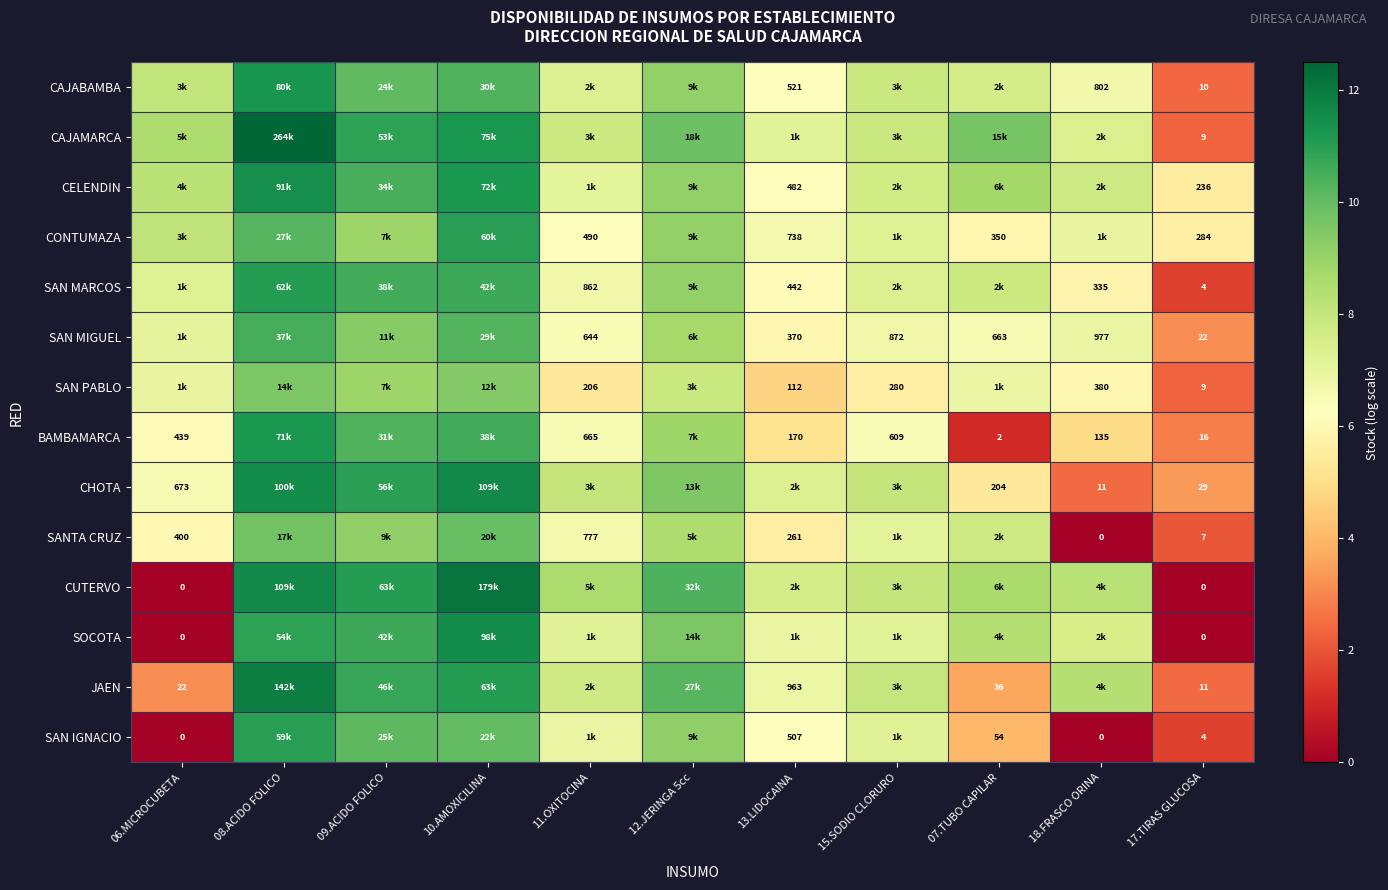

Is the value of SANTA CRUZ at 17.TIRAS GLUCOSA greater than the value of SAN MARCOS at 11.OXITOCINA?

No